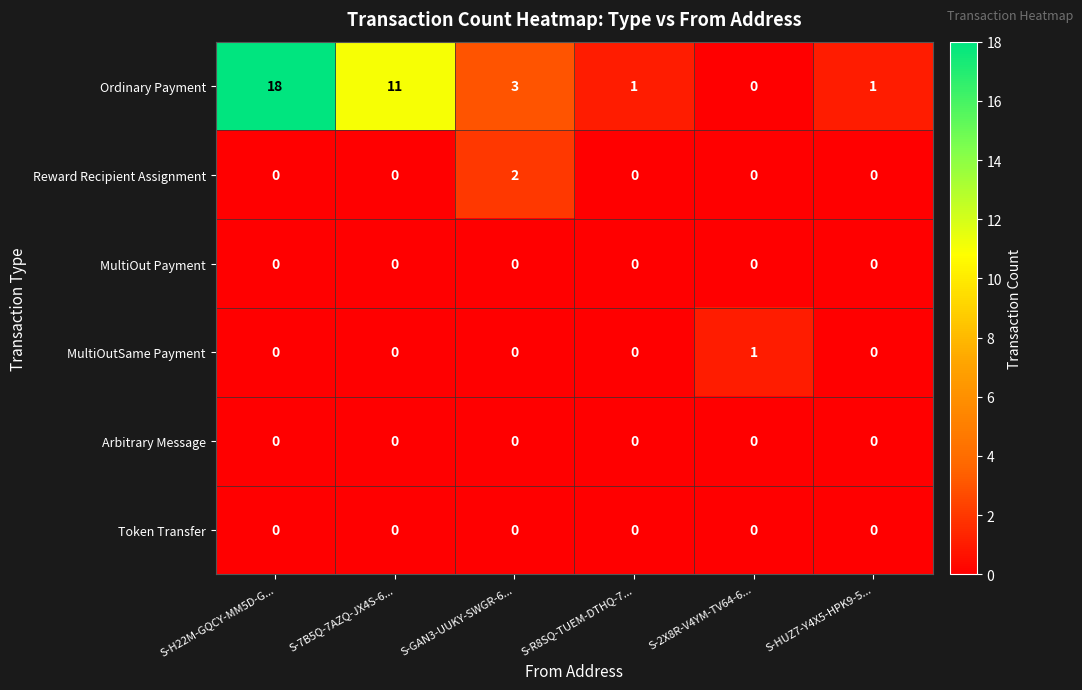

True or false: MultiOutSame Payment has a value of 0 at S-HUZ7-Y4X5-HPK9-5....

True